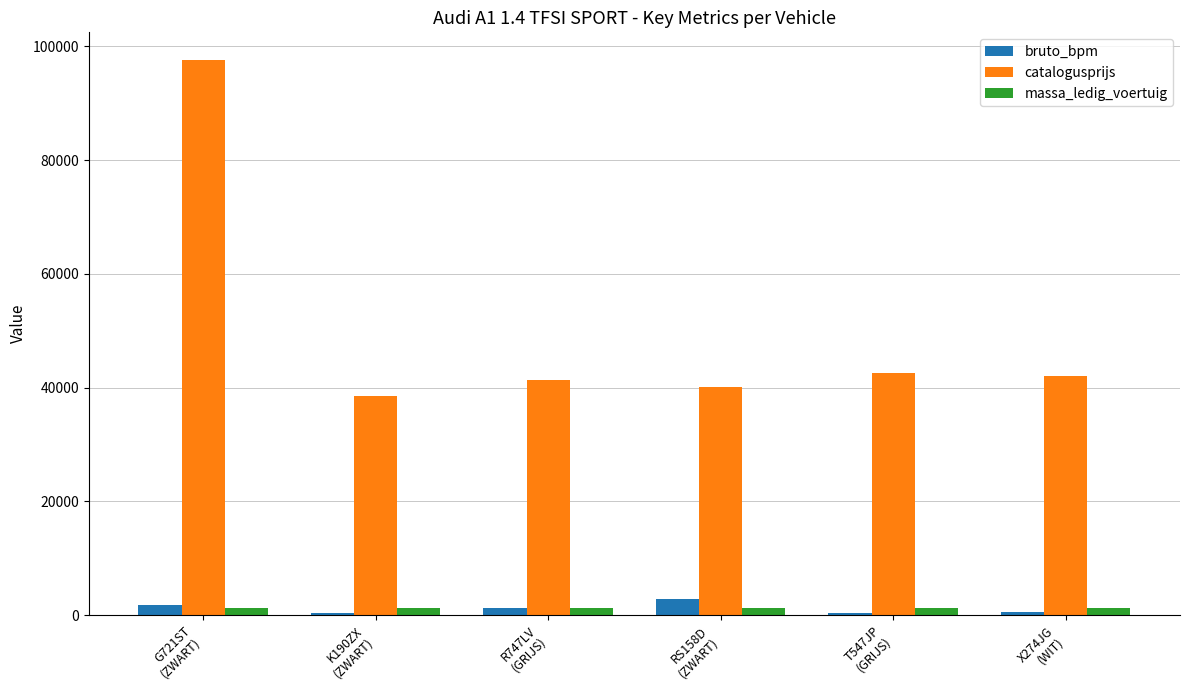

What is the label of the 1st bar from the left?

G721ST
(ZWART)